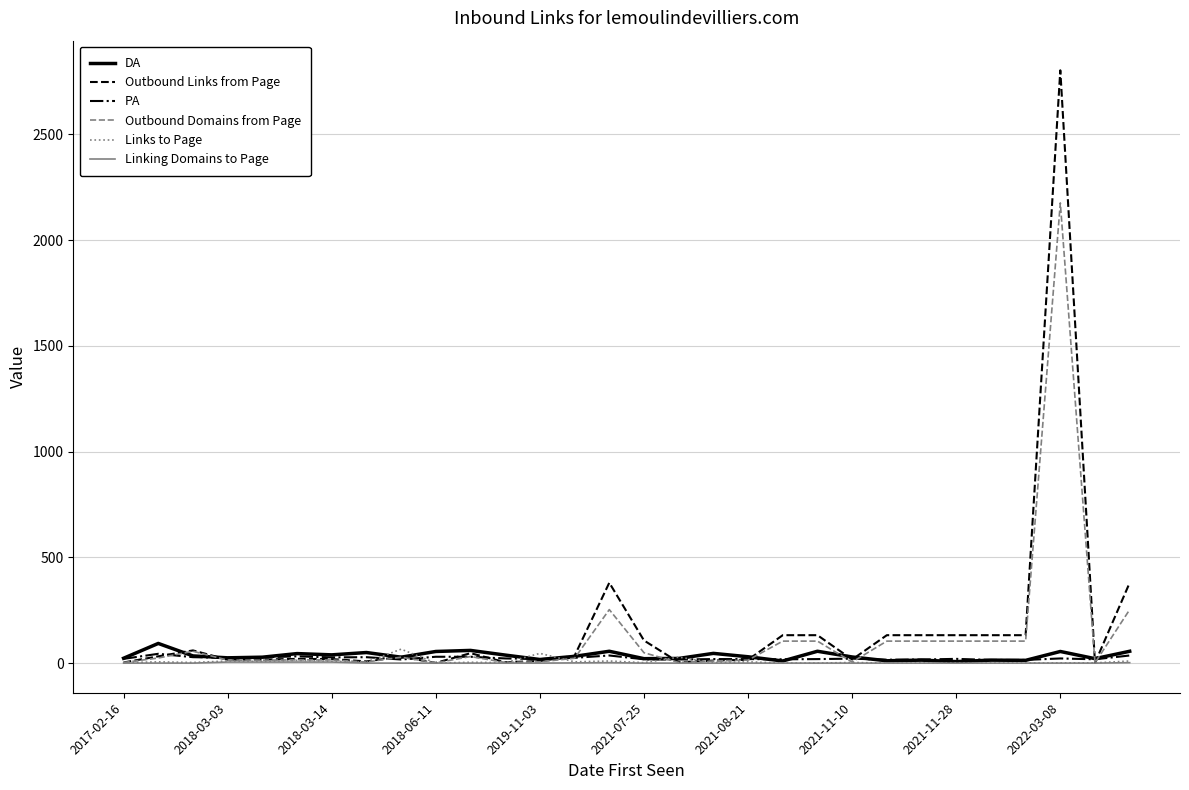

What is the maximum value for DA?

93